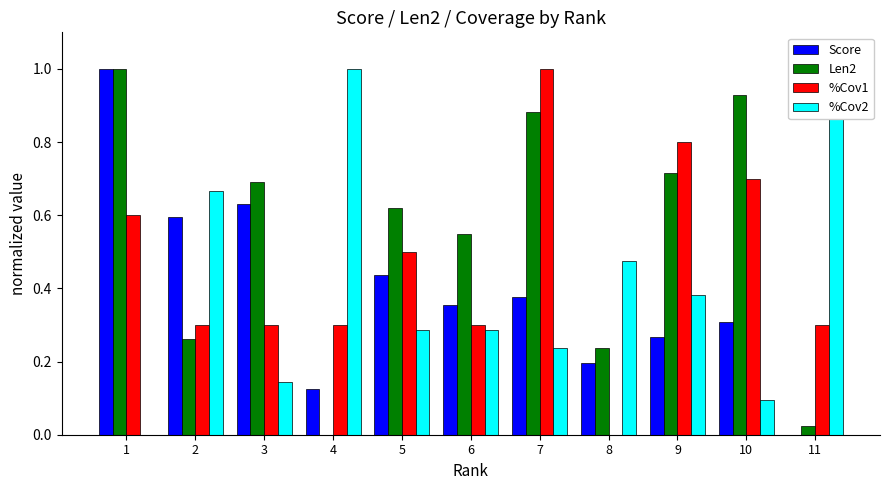

The %Cov1 series shows 0.8 at 9. True or false?

True